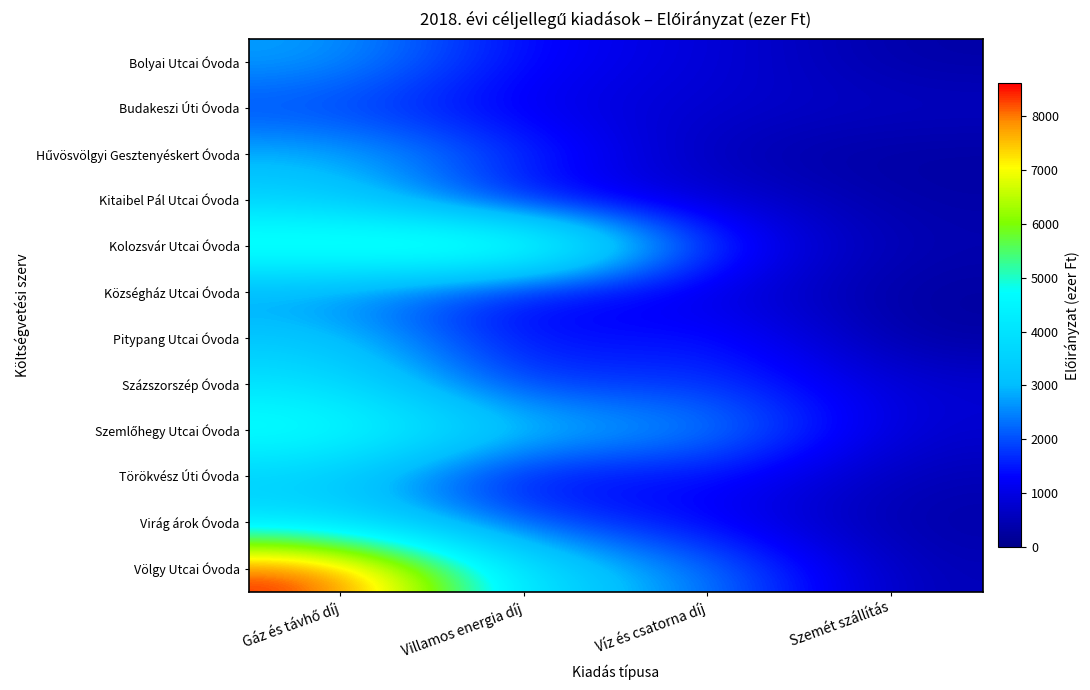

Which series has the largest range (max minus min)?

Völgy Utcai Óvoda